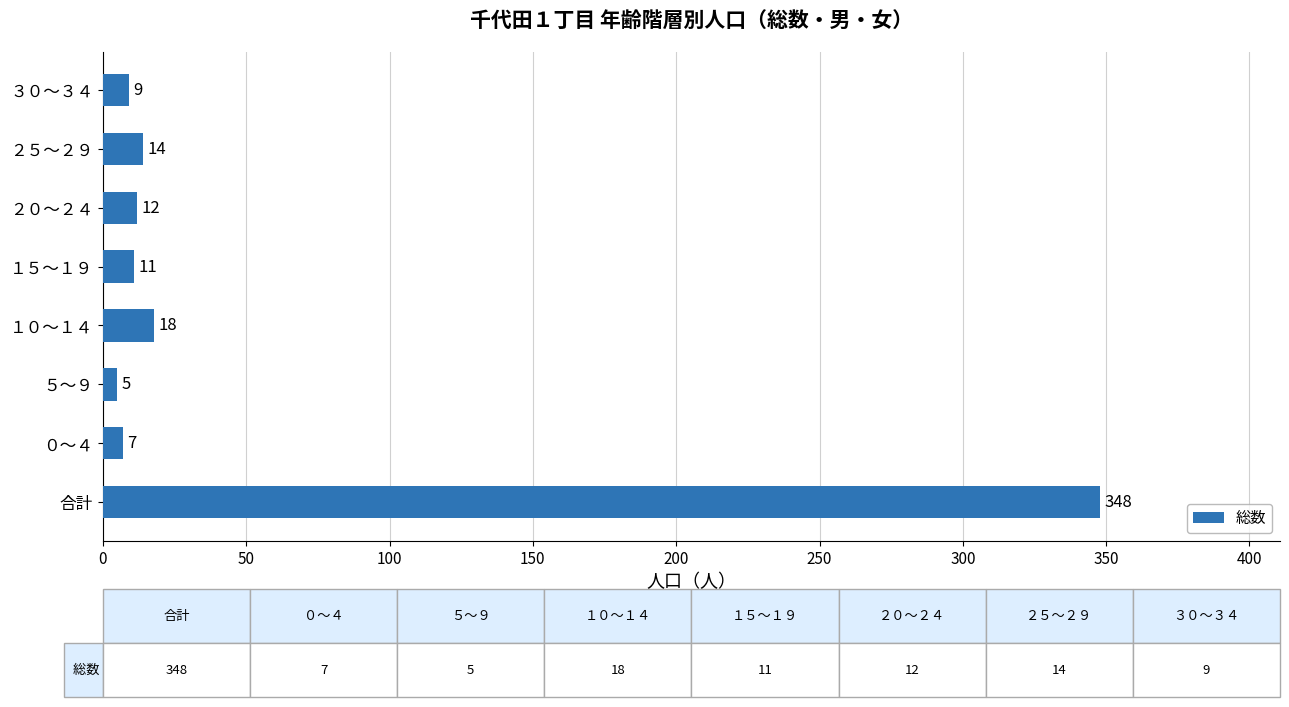

List the labels in order of value, smallest first.

５～９, ０～４, ３０～３４, １５～１９, ２０～２４, ２５～２９, １０～１４, 合計